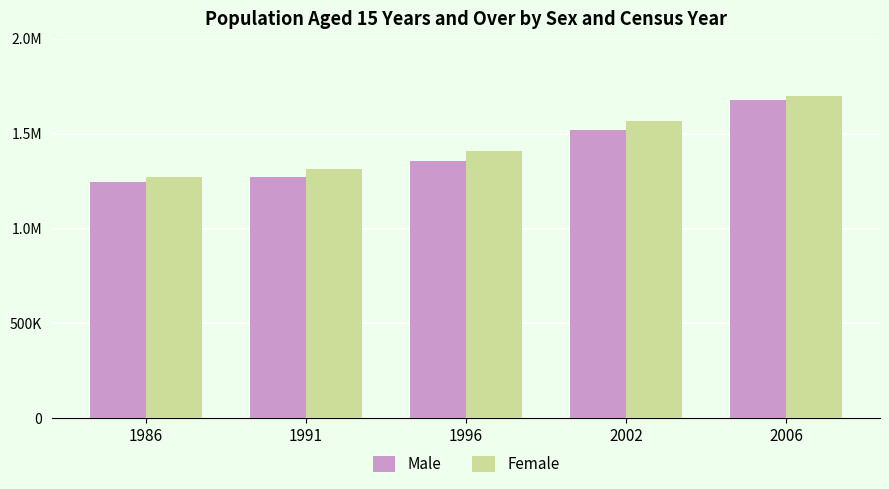

Reading right to left, what are all the values shown in this chart?

Male: 1678127	1522120	1358780	1270580	1244044
Female: 1697272	1567655	1407883	1314565	1271898